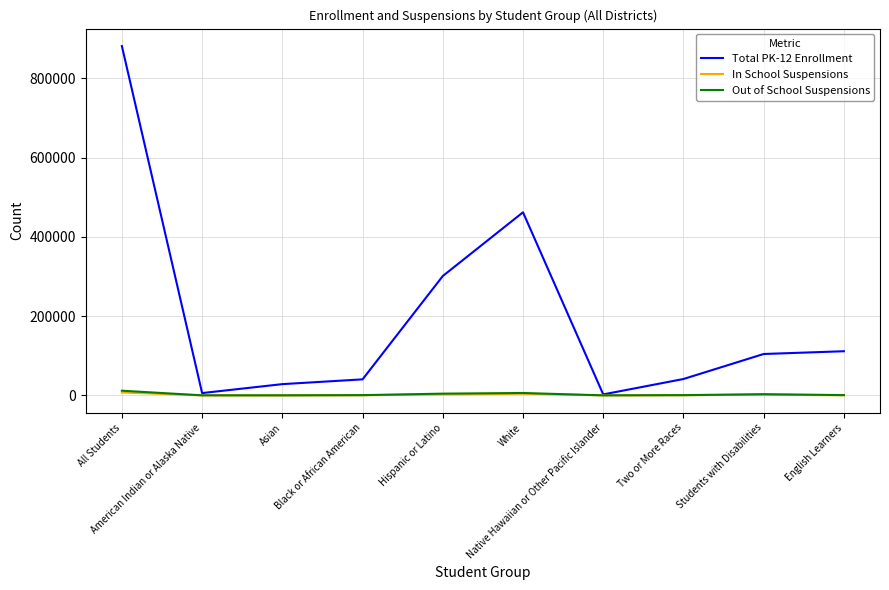

Which series has the largest total across all categories?

Total PK-12 Enrollment